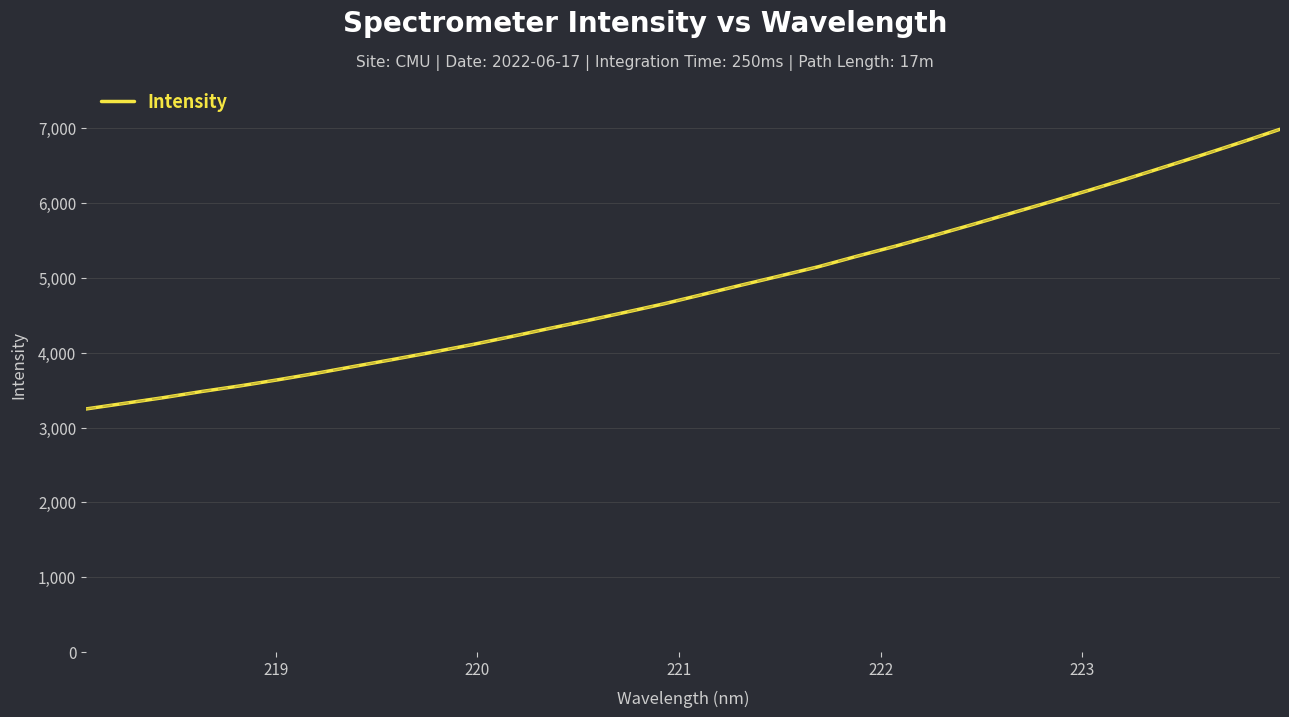

What is the minimum value shown in the chart?

3248.4